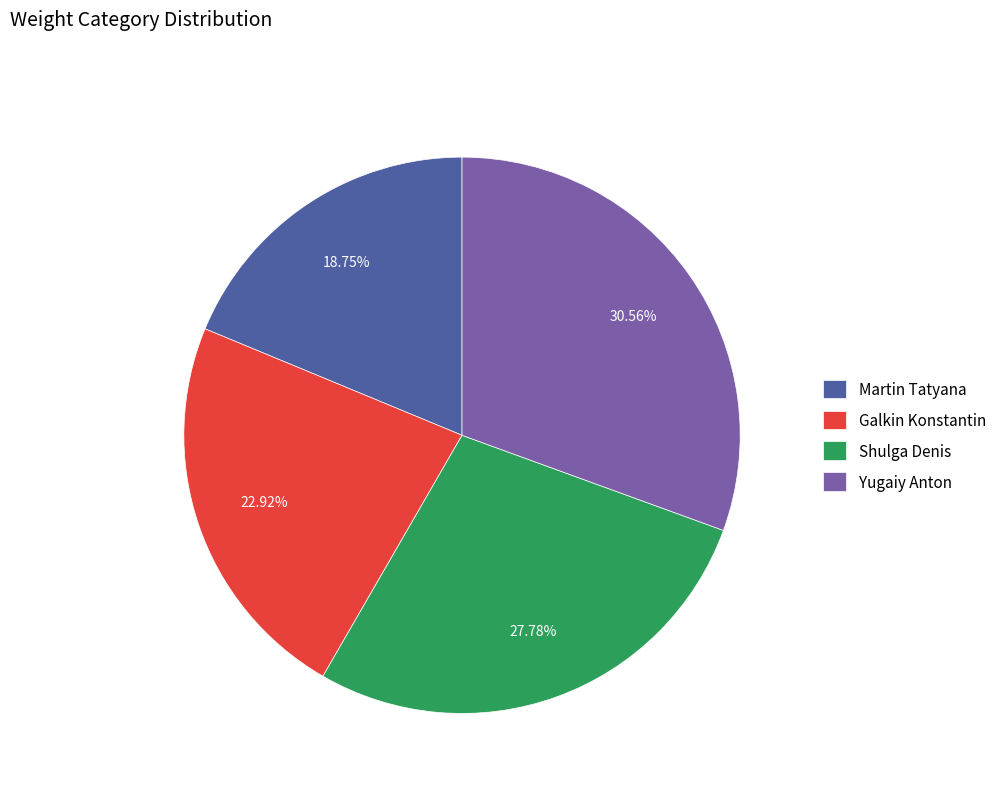

What is the ratio of the value at Martin Tatyana to the value at Shulga Denis?

0.7